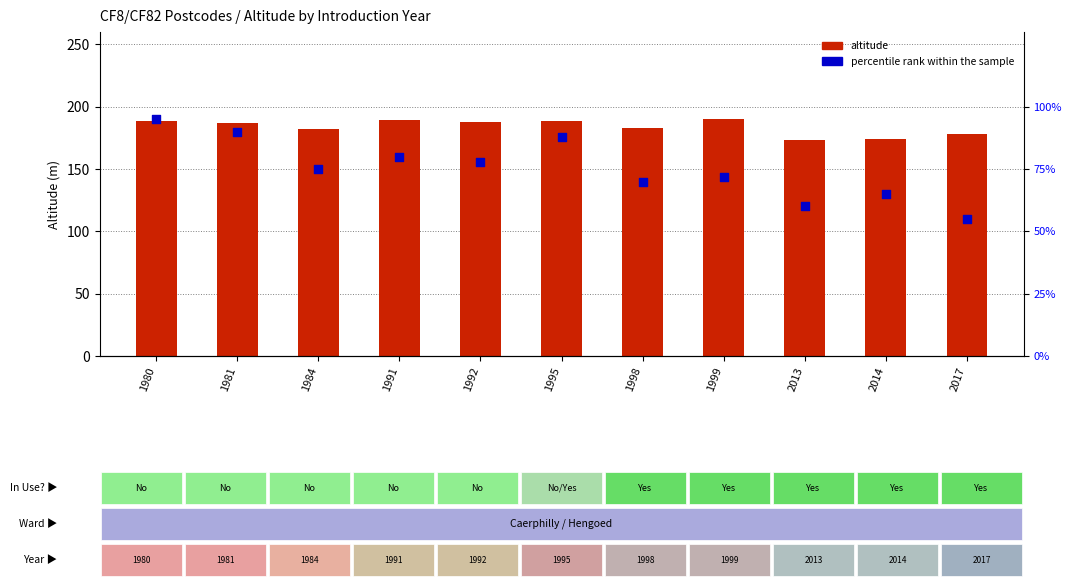

At which category is the sum across all series the highest?

1980